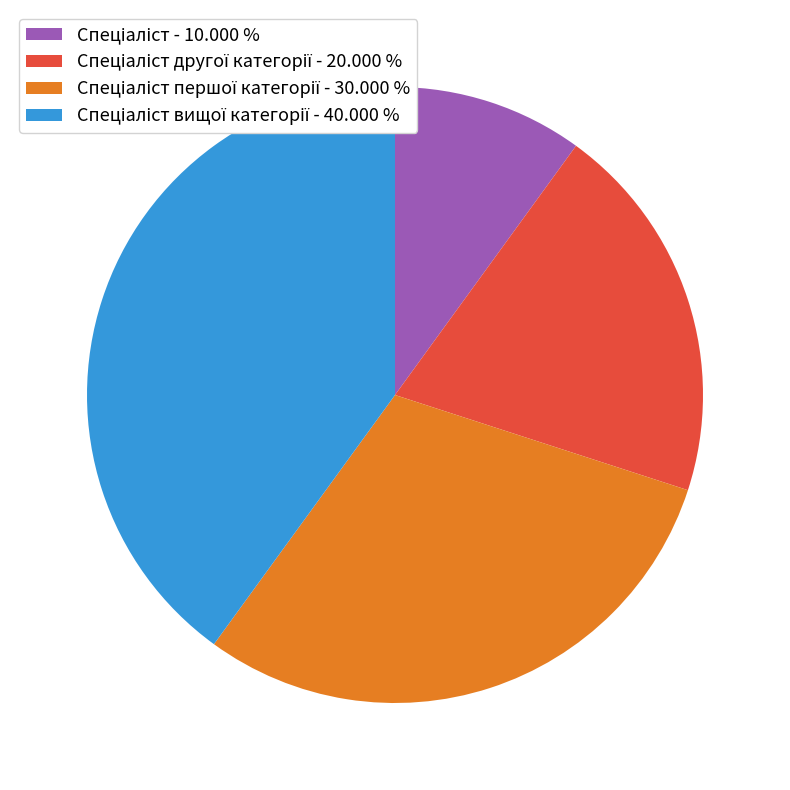

Is there any slice that represents more than half of the pie?

No